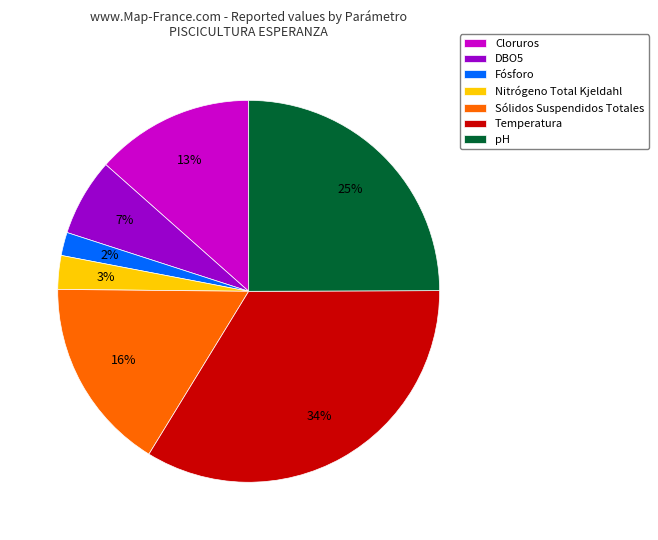

Combined, do pH and Temperatura account for over 50%?

Yes